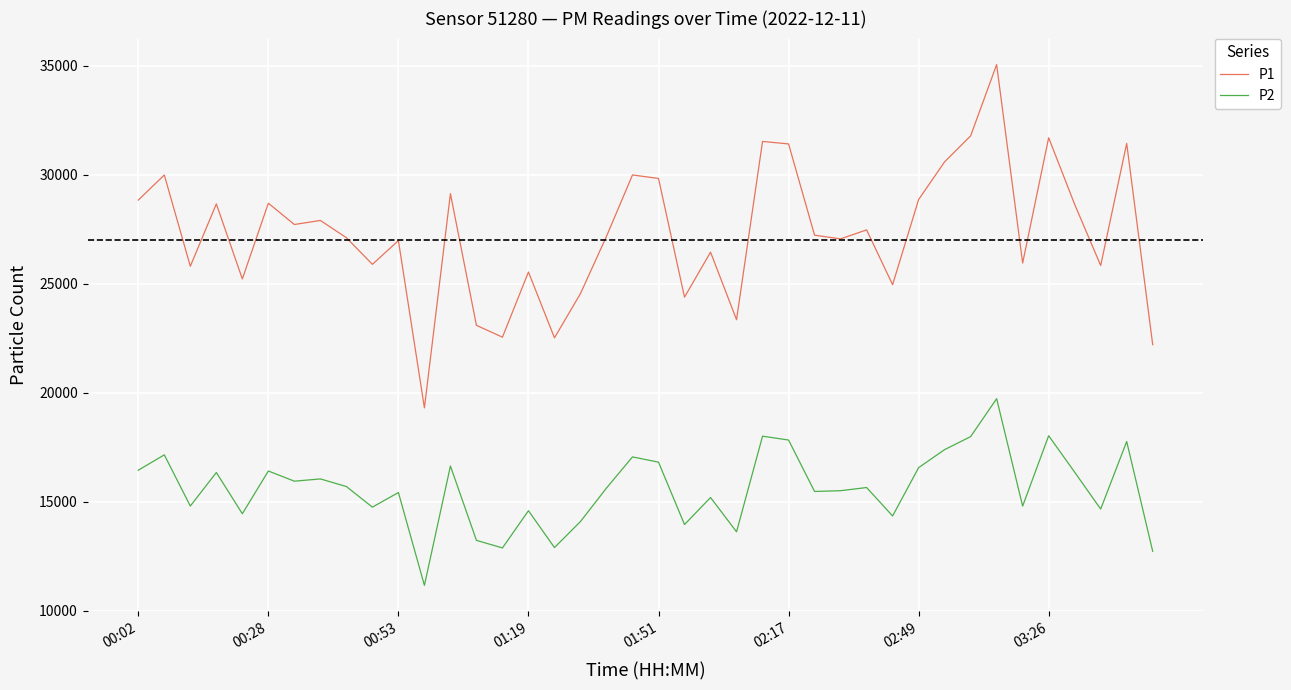

List the series in order of their overall mean, lowest first.

P2, P1